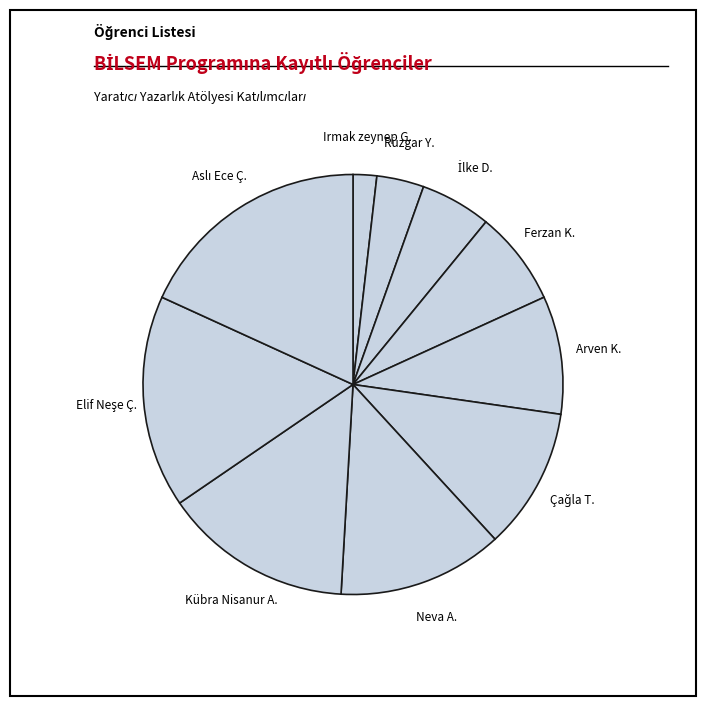

Count the number of slices in the pie.

10